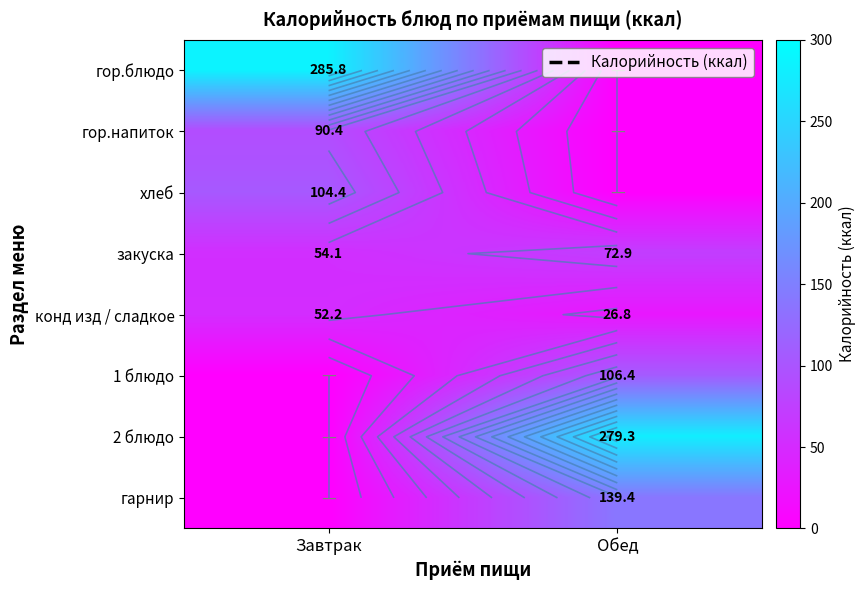

What is the greatest value displayed?

285.8